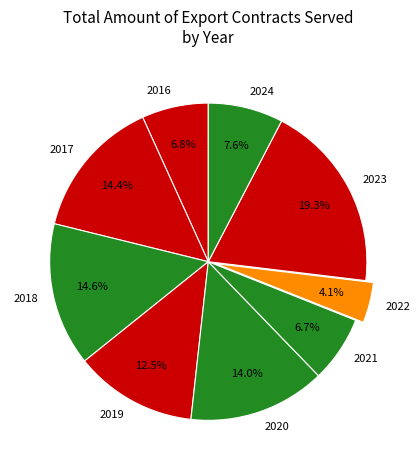

Approximately how many times larger is the value at 2024 compared to 2023?

0.4